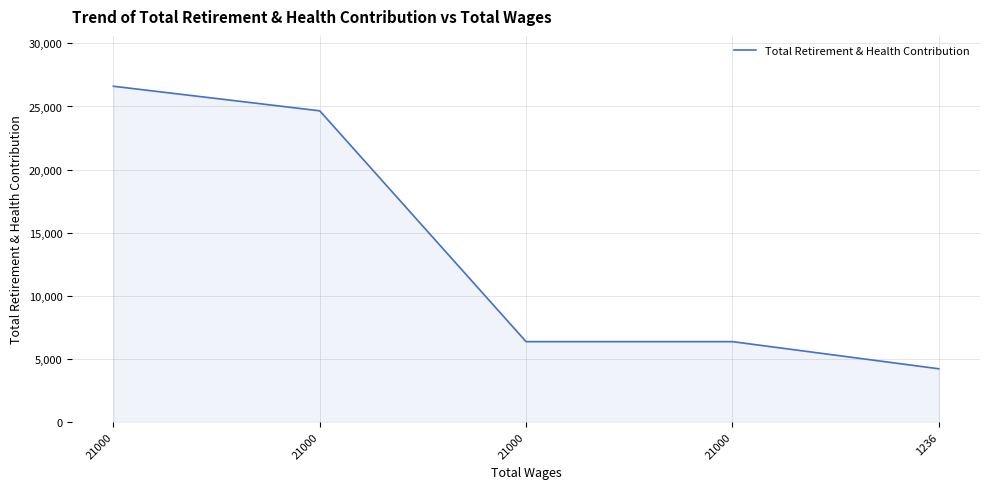

How many values are below 6363?

1